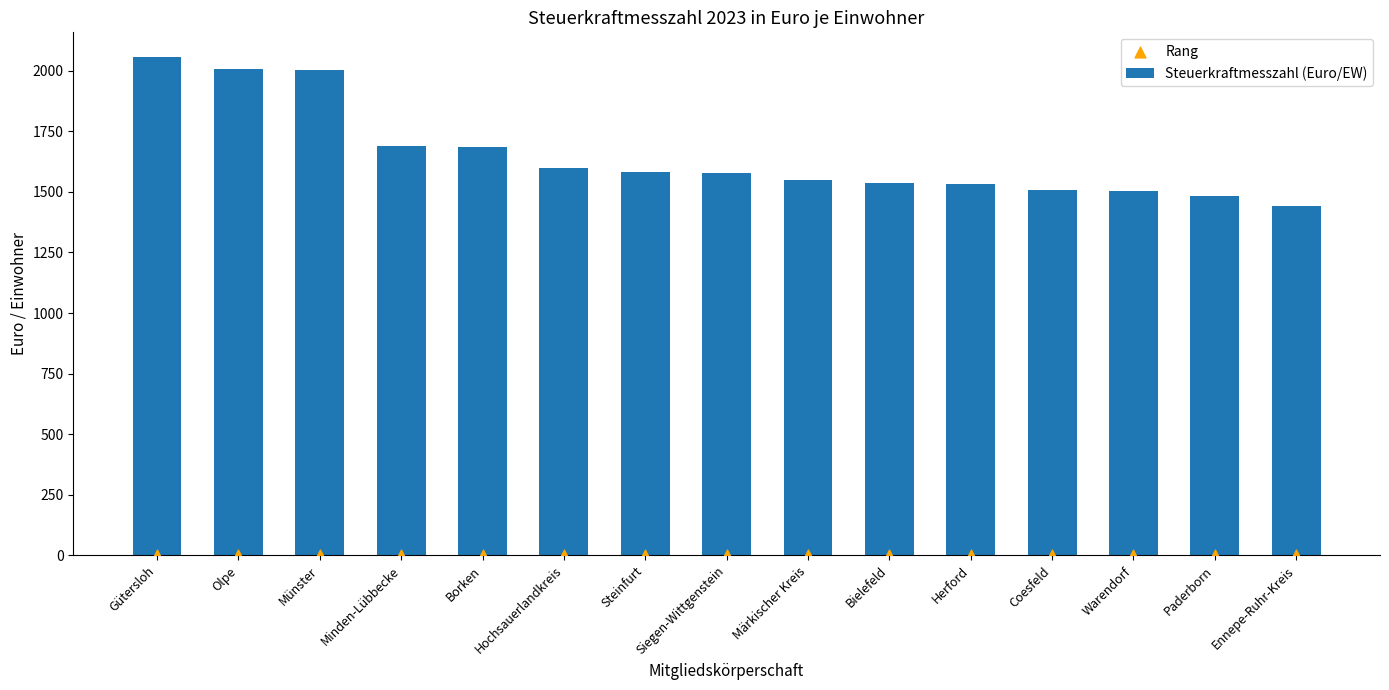

Which series has the widest spread of Y values?

Steuerkraftmesszahl (Euro/EW)